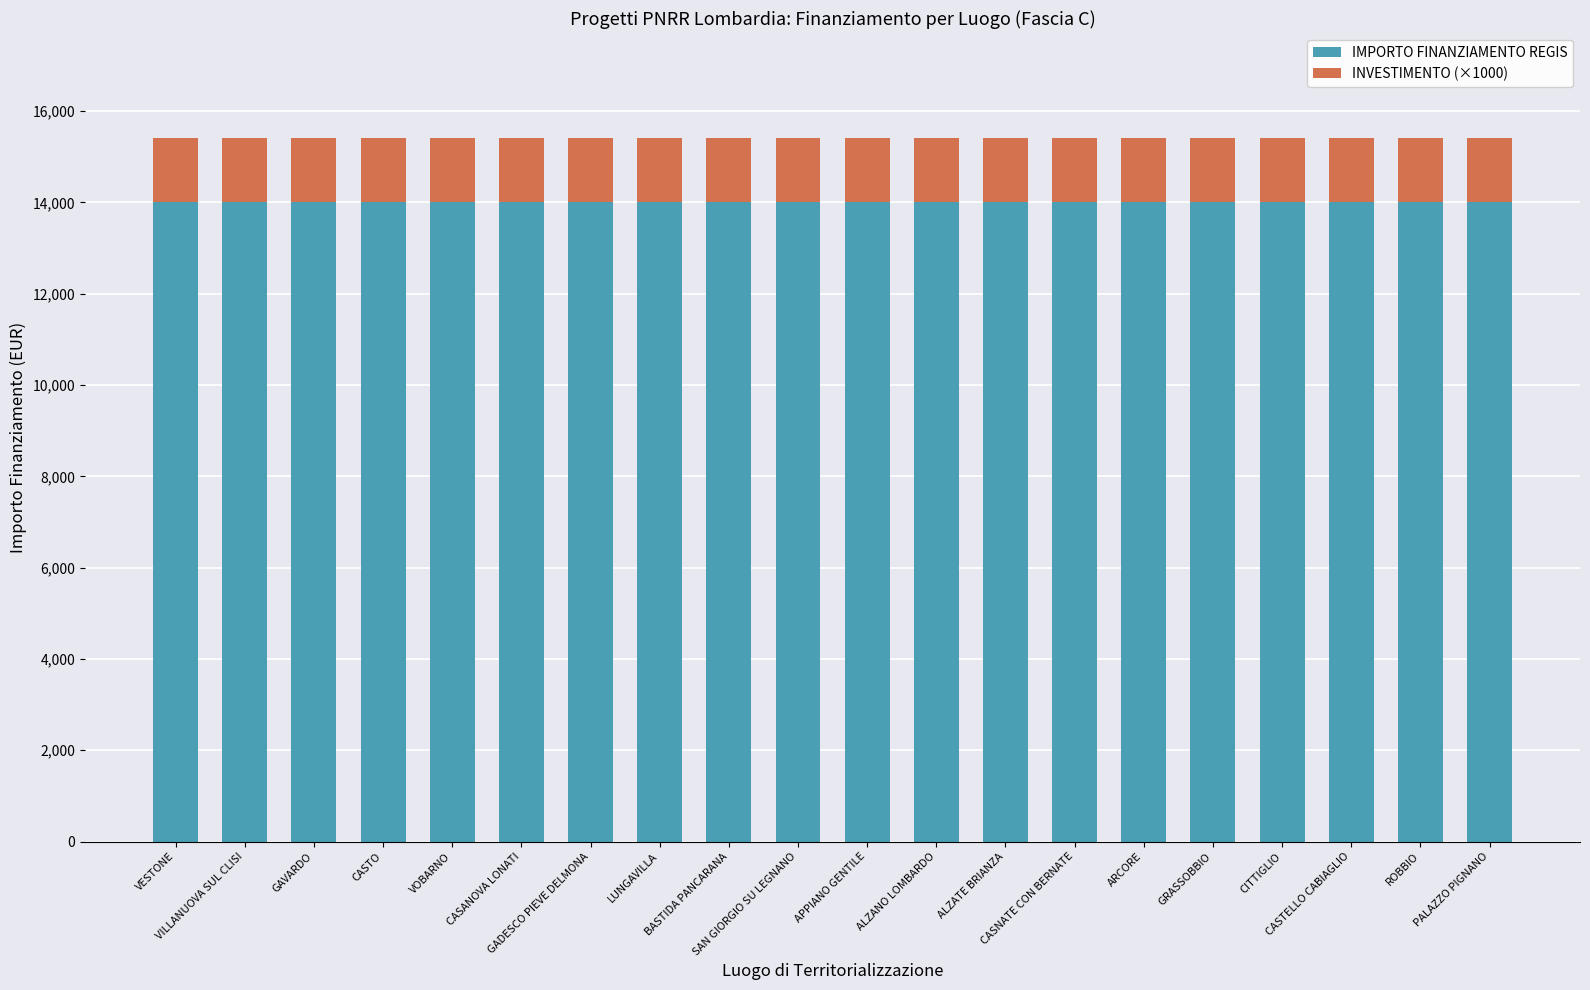

What is the lowest value of the IMPORTO FINANZIAMENTO REGIS series?

14000